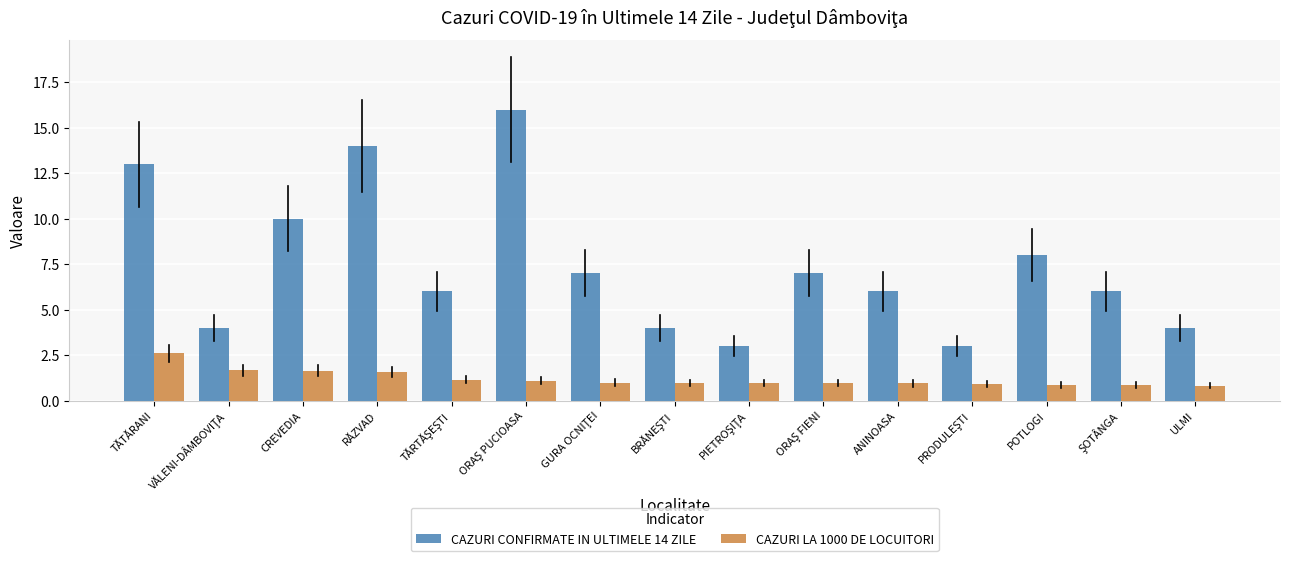

Between CREVEDIA and ANINOASA, which series saw the biggest shift?

CAZURI CONFIRMATE IN ULTIMELE 14 ZILE